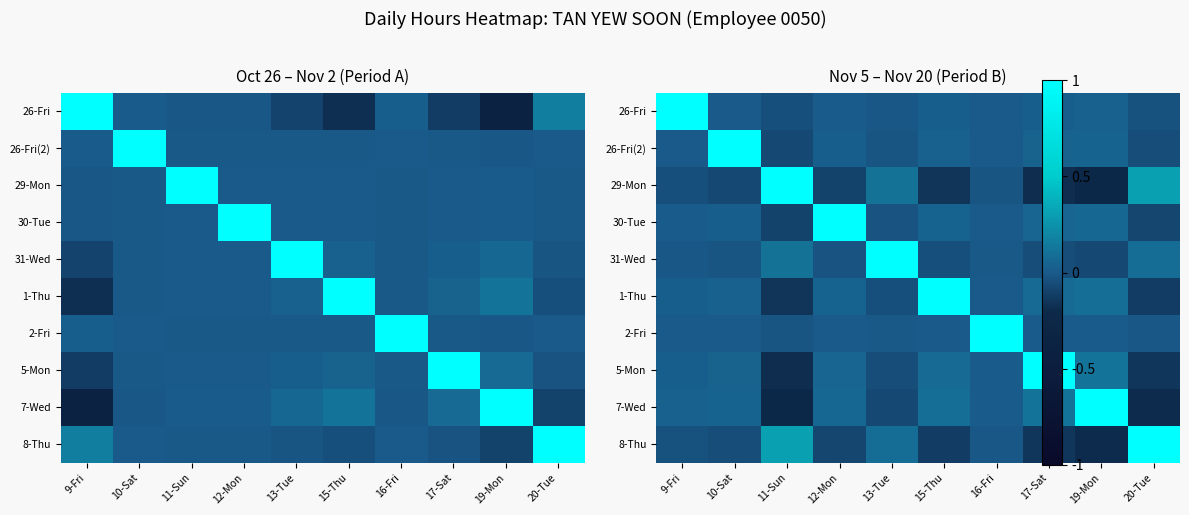

How many categories are shown in the chart?

10